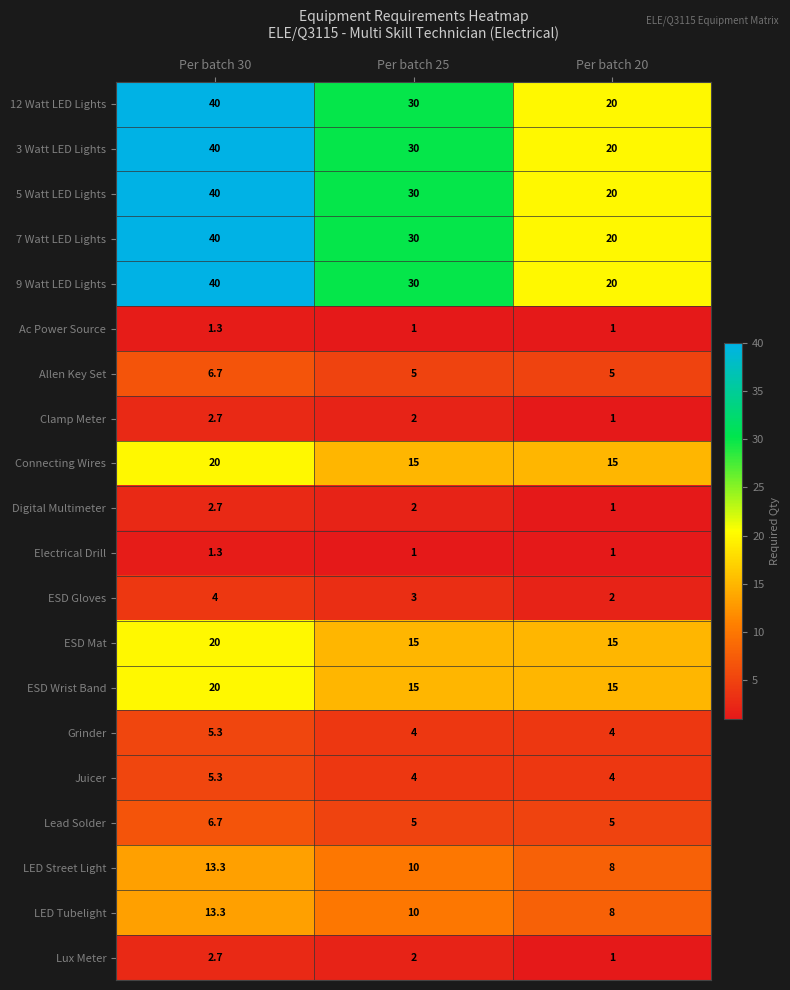

Is it true that Lux Meter equals 0.7 at Per batch 30?

False